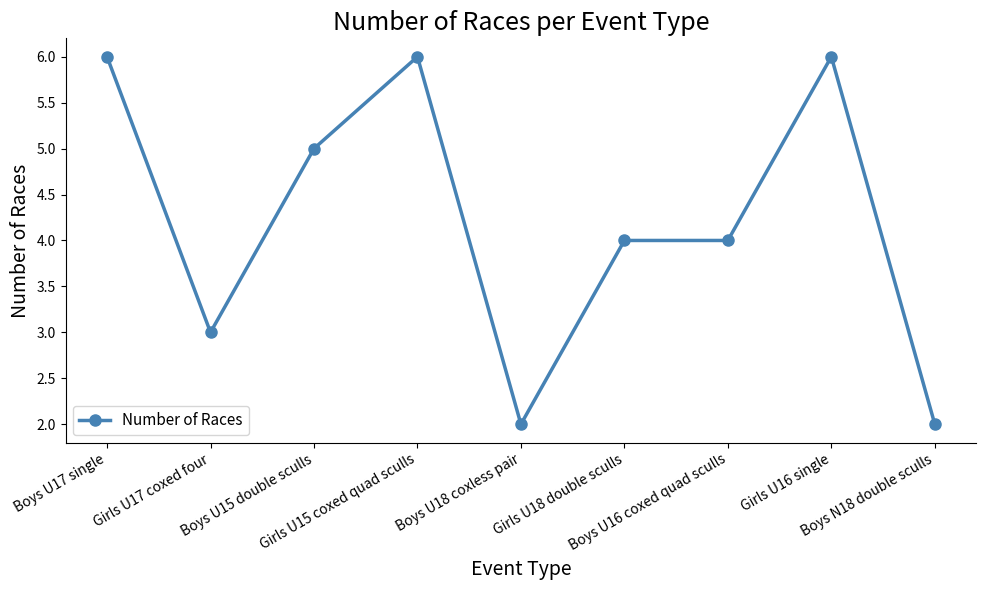

True or false: there are more than 1 points higher than both neighbors.

True